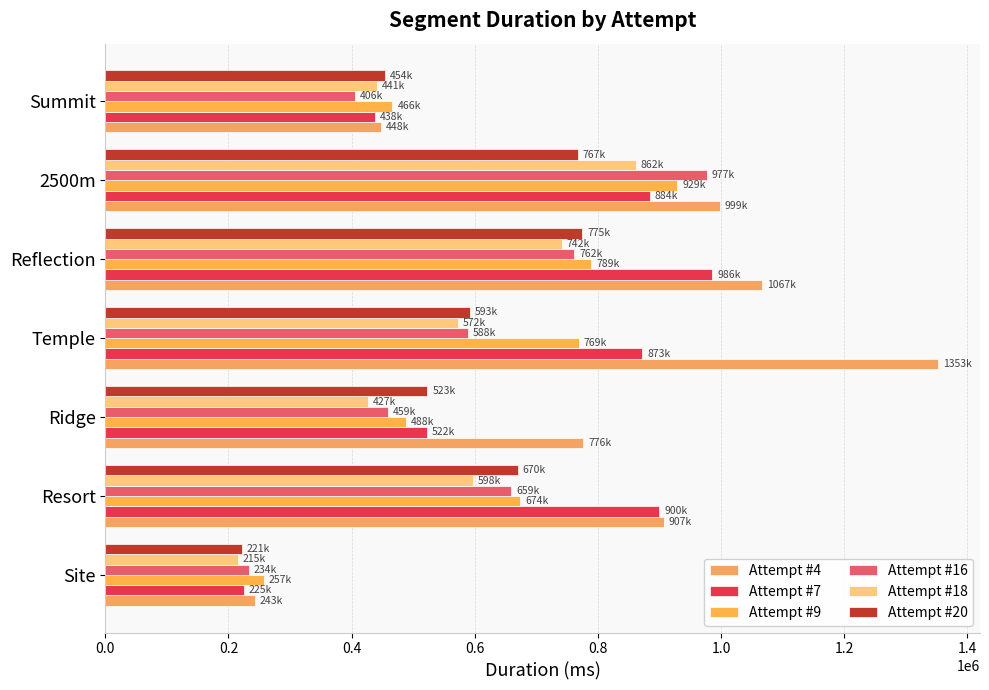

Reading left to right, what are all the values shown in this chart?

Attempt #4: 242981	906705	776194	1353150	1066600	998577	447959
Attempt #7: 224991	899822	522323	872542	985729	883990	437551
Attempt #9: 257060	673601	487585	769059	789282	929255	466335
Attempt #16: 233523	659214	458516	588434	761786	976732	406156
Attempt #18: 214825	597681	426918	572467	741846	861732	440925
Attempt #20: 221372	669924	523222	592722	774996	767025	453731